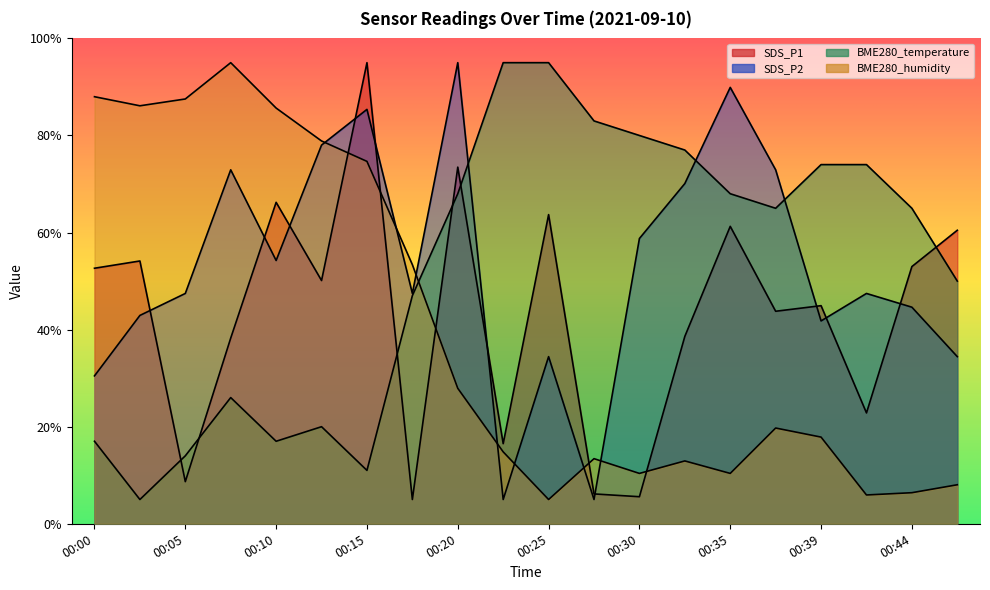

At which label does SDS_P2 reach its peak?

00:20